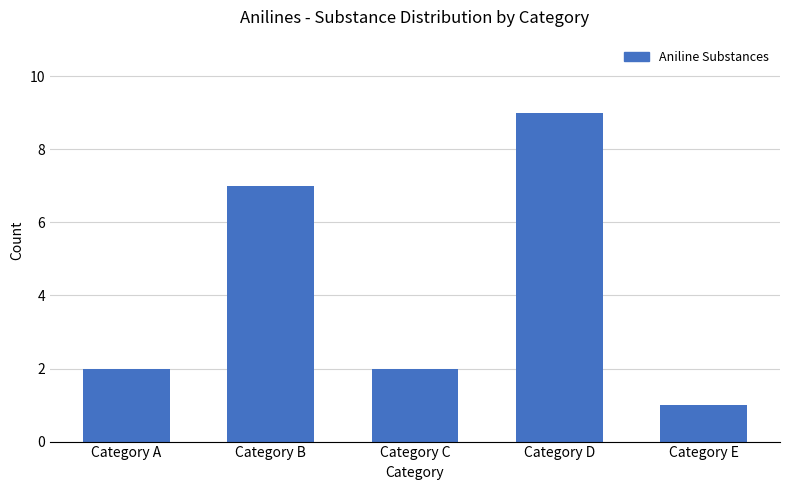

Reading left to right, extract all data points from this chart.

2	7	2	9	1